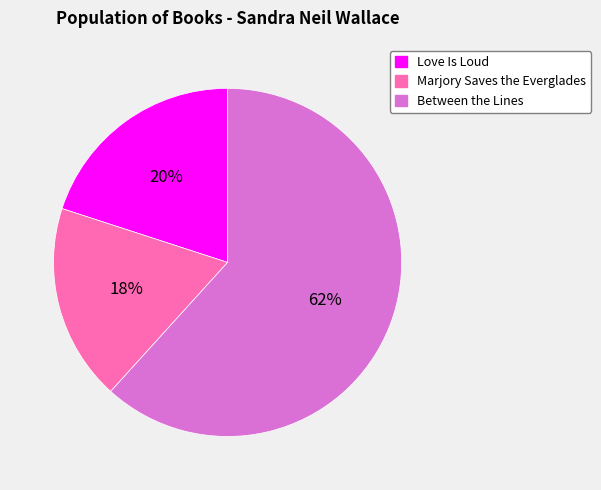

How many slices are in this pie chart?

3